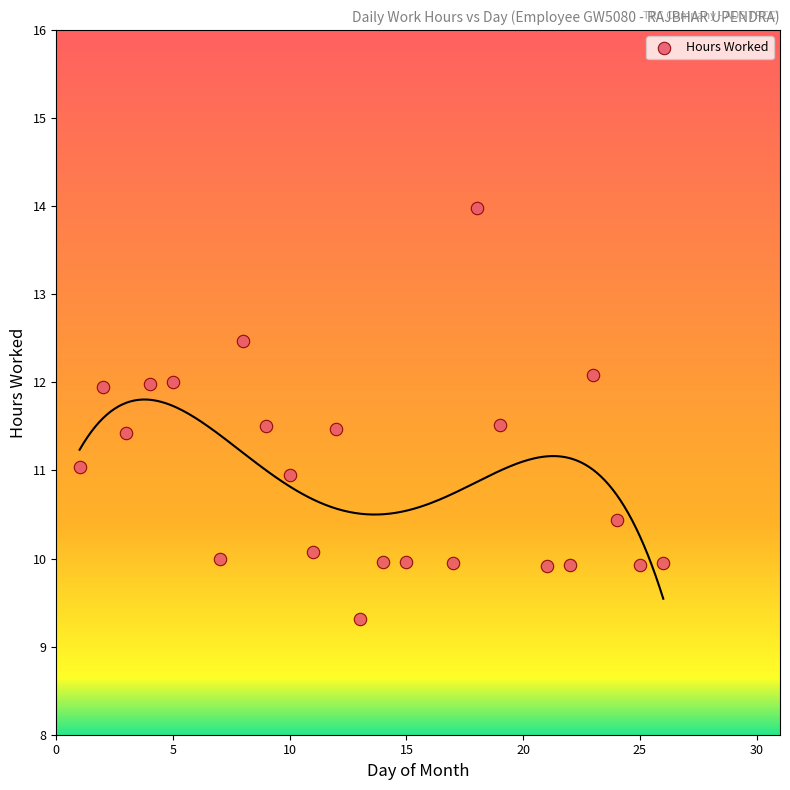

What is the range of X values (max minus min)?

25.0